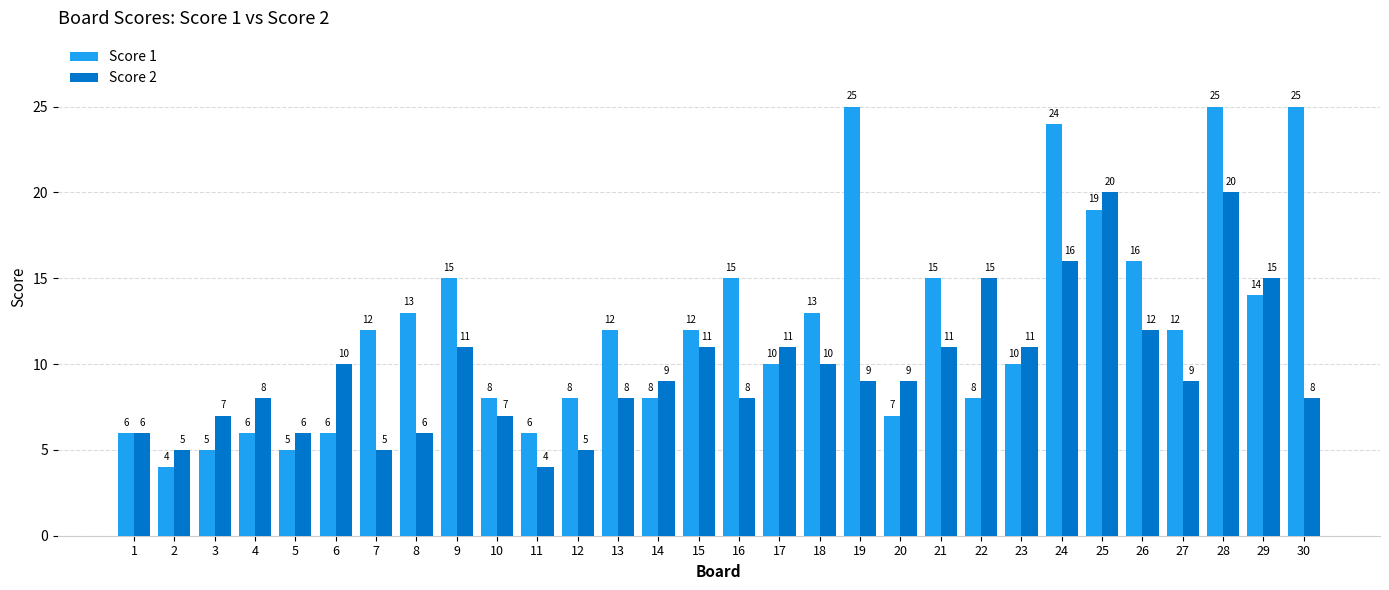

At which category is the sum across all series the highest?

28